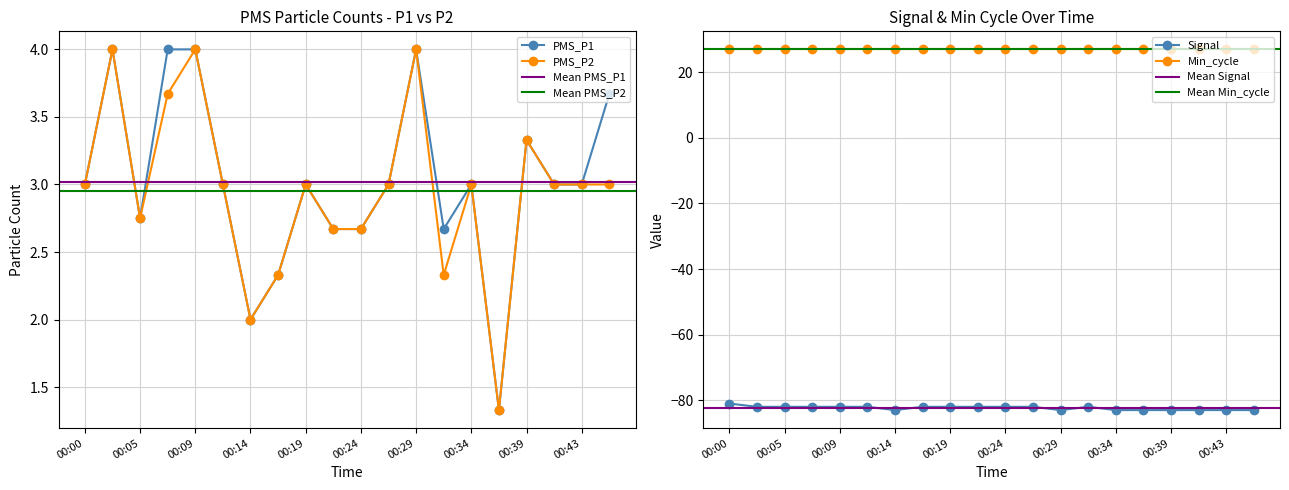

Which category has the lowest value across all series?

00:14